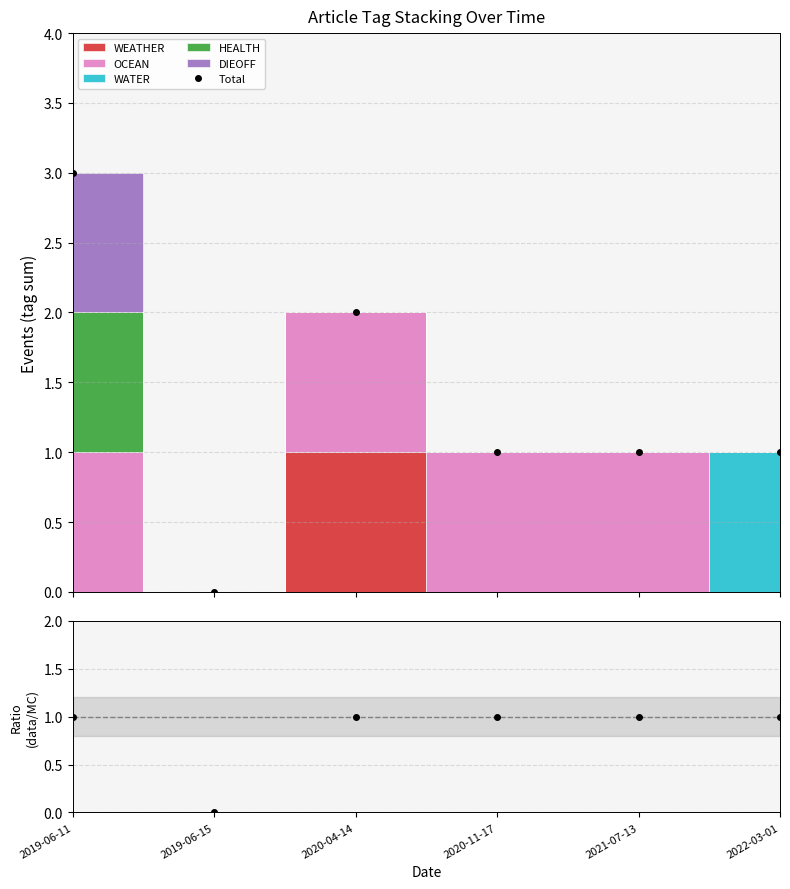

What is the greatest value displayed?

3